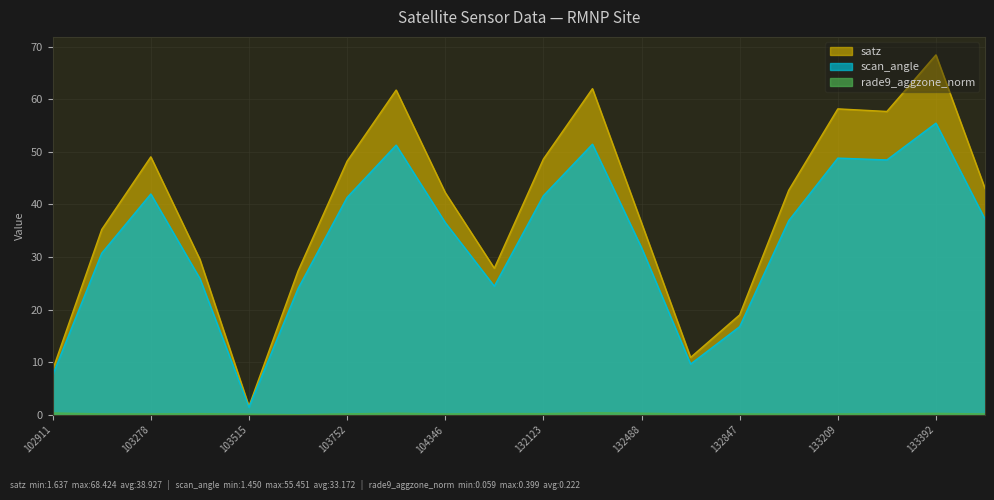

What is the sum of the scan_angle values at 104346 and 132847?

53.3